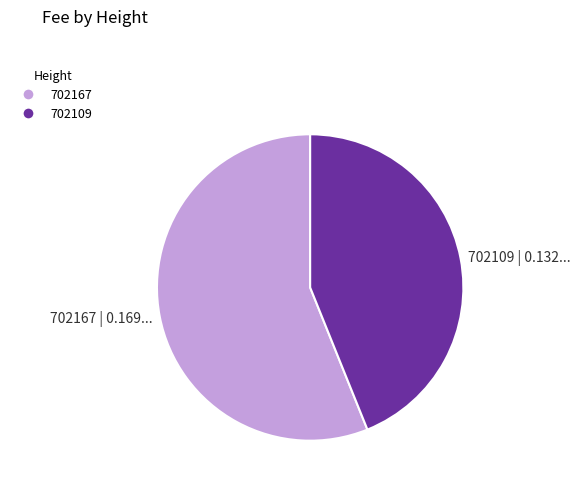

Is the sum of 702167 | 0.169... and 702109 | 0.132... greater than half?

Yes